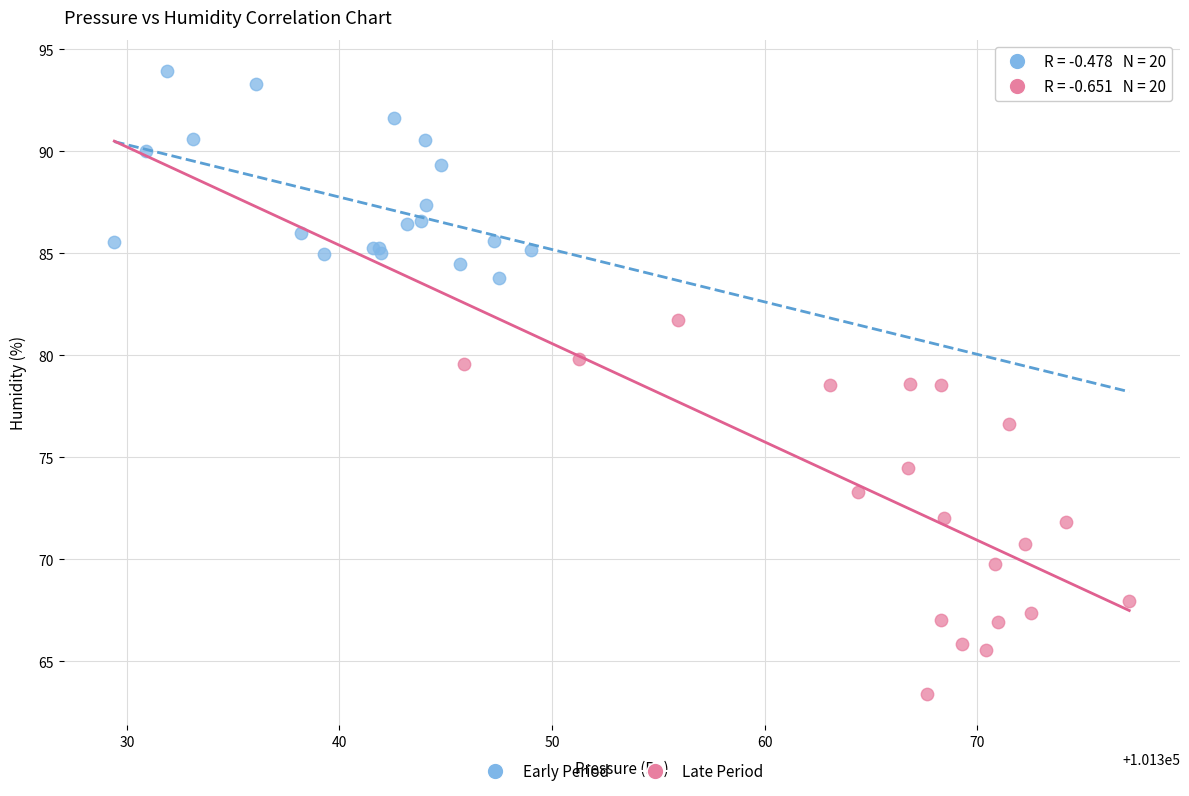

Which series contains the lowest Y value?

Late Period